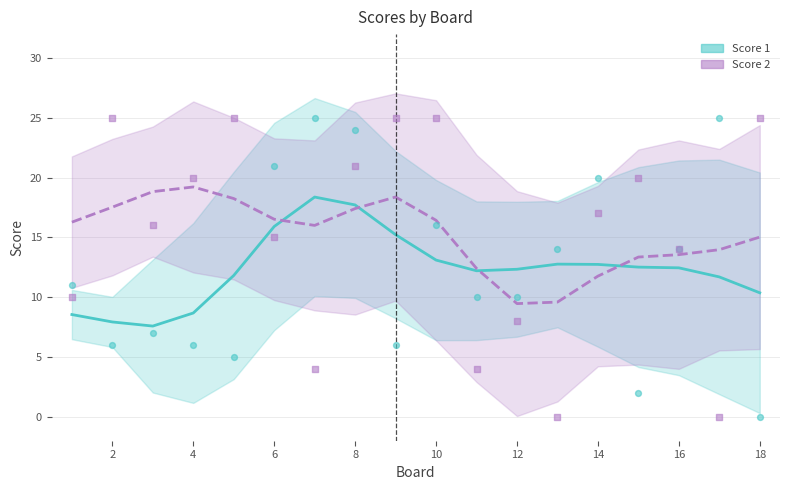

Which series has the largest total across all categories?

Score 2